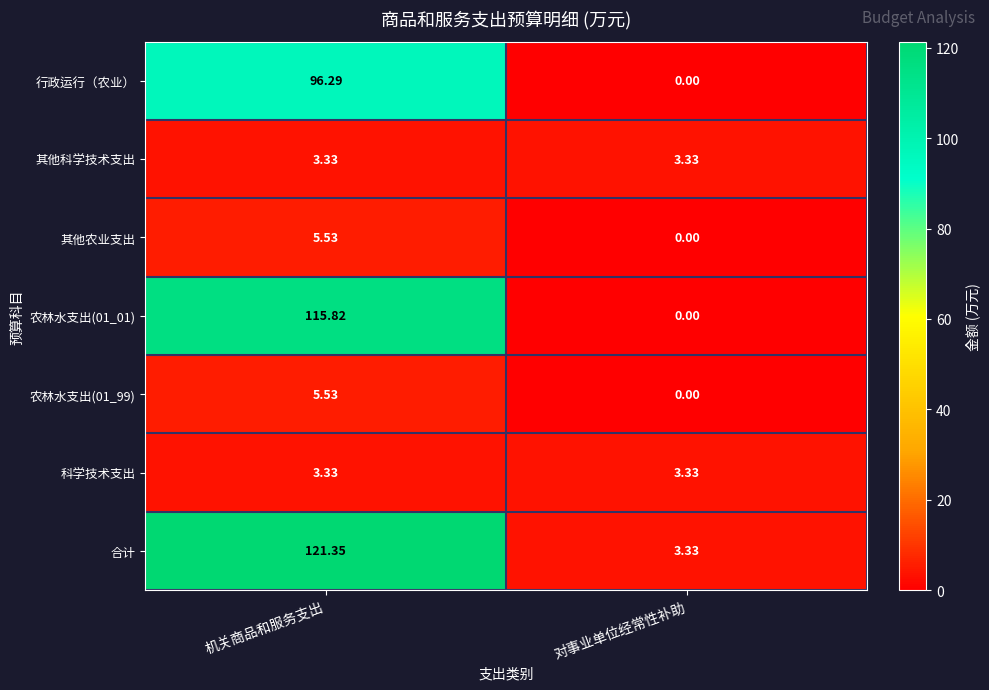

Is the value of 行政运行（农业） at 机关商品和服务支出 greater than the value of 其他农业支出 at 机关商品和服务支出?

Yes